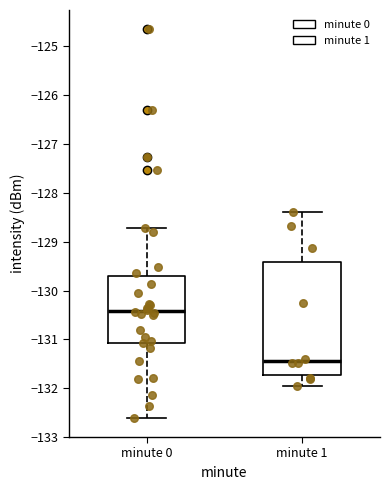

Reading left to right, read every box against the y-axis: the position of its median line, the range the box covers, and the ends of its whiskers. The values are not printed on the chart, so give them approximately, as read against the axis.

minute 0: median -130.4, box -131.1 to -129.7, whiskers -132.6 to -128.7
minute 1: median -131.4, box -131.7 to -129.4, whiskers -132.0 to -128.4